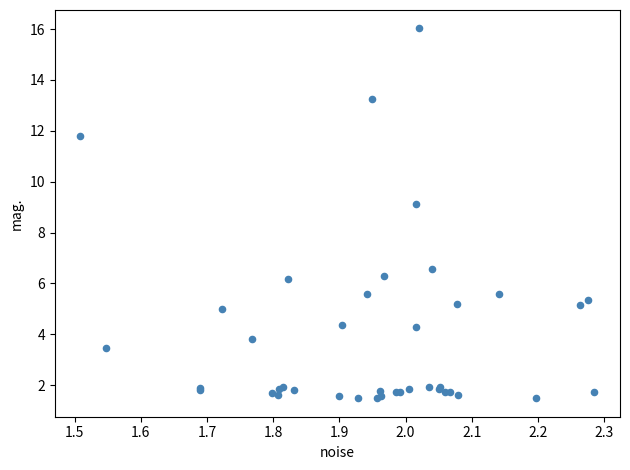

What Y value in the scatter plot is closest to 8?

9.1